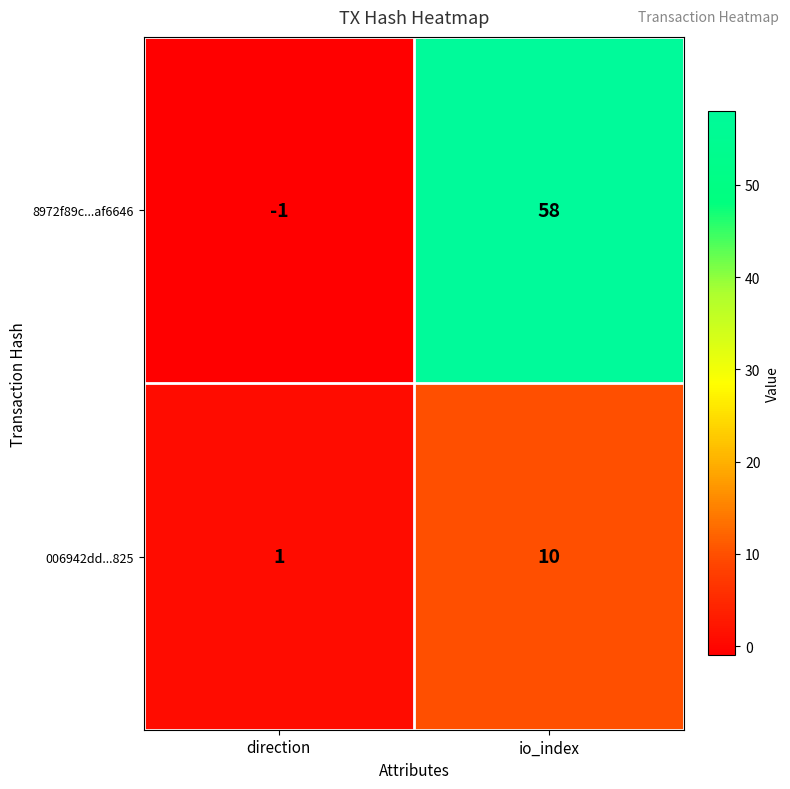

At how many categories does at least one series exceed 8?

1